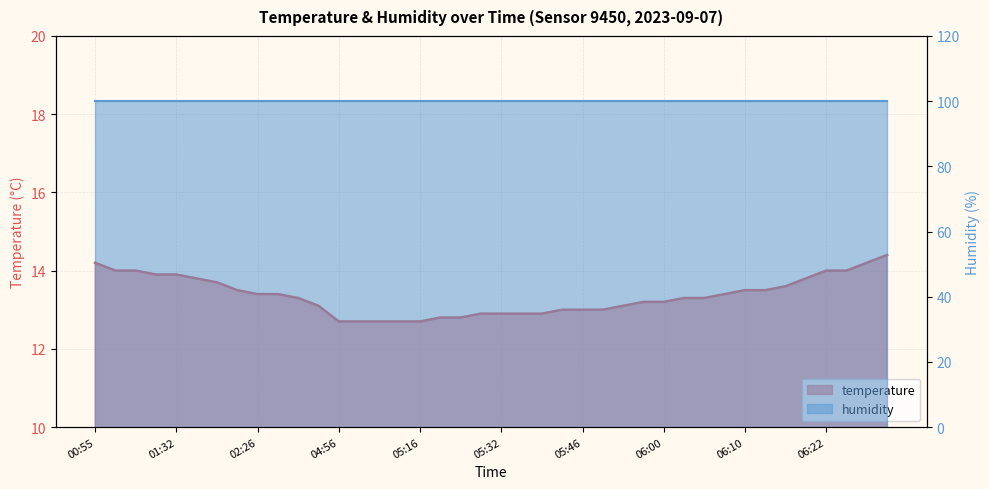

List the labels in order of value, smallest first.

04:56, 05:03, 05:10, 05:12, 05:16, 05:19, 05:22, 05:26, 05:32, 05:35, 05:40, 05:43, 05:46, 05:49, 03:28, 05:51, 05:57, 06:00, 02:43, 06:02, 06:05, 02:26, 02:36, 06:08, 02:19, 06:10, 06:13, 06:17, 01:53, 01:47, 06:19, 01:29, 01:32, 01:08, 01:11, 06:22, 06:25, 00:55, 06:28, 06:32